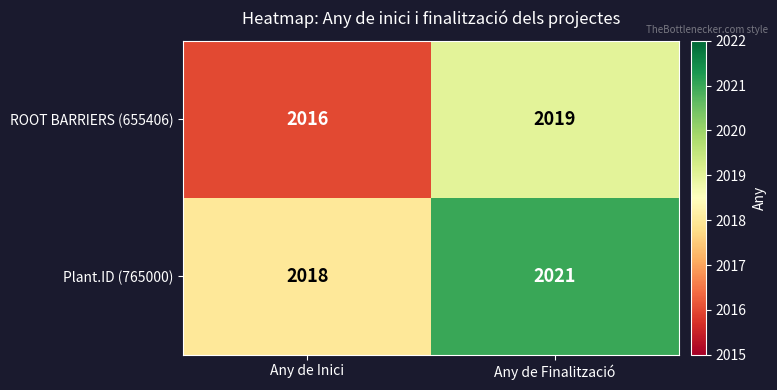

What is the difference between the highest and lowest values at Any de Finalització?

2